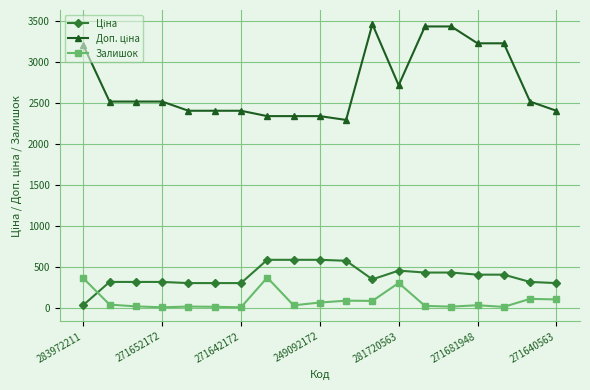

What is the greatest value displayed?

3462.7